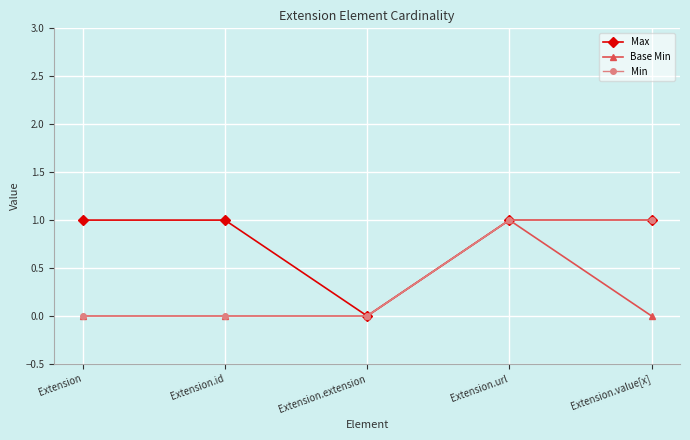

List the series in order of their overall mean, lowest first.

Base Min, Min, Max